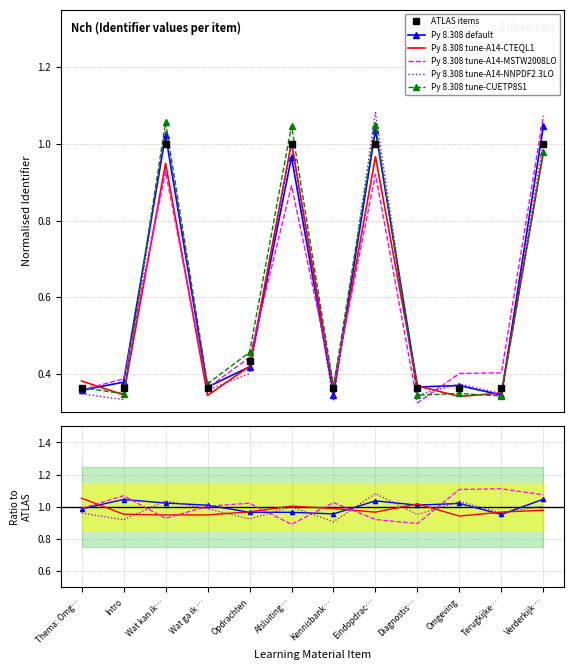

Is the value of Py 8.308 tune-A14-MSTW2008LO at Kennisbank… greater than the value of Py 8.308 tune-A14-NNPDF2.3LO at Verderkijk…?

Yes